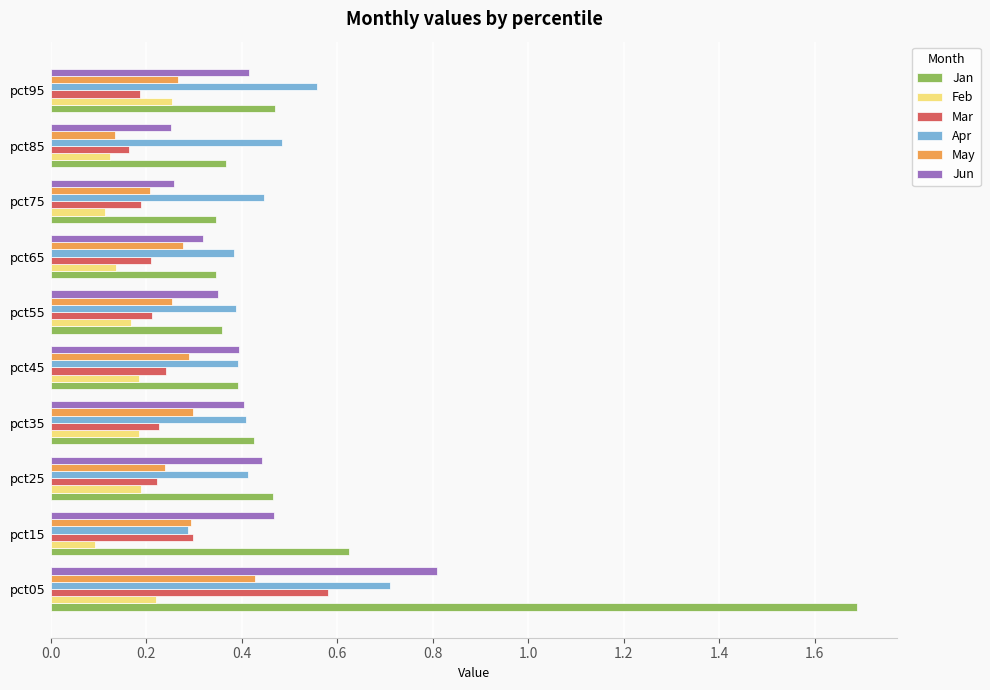

Is it true that Jun equals 0.2 at pct55?

False